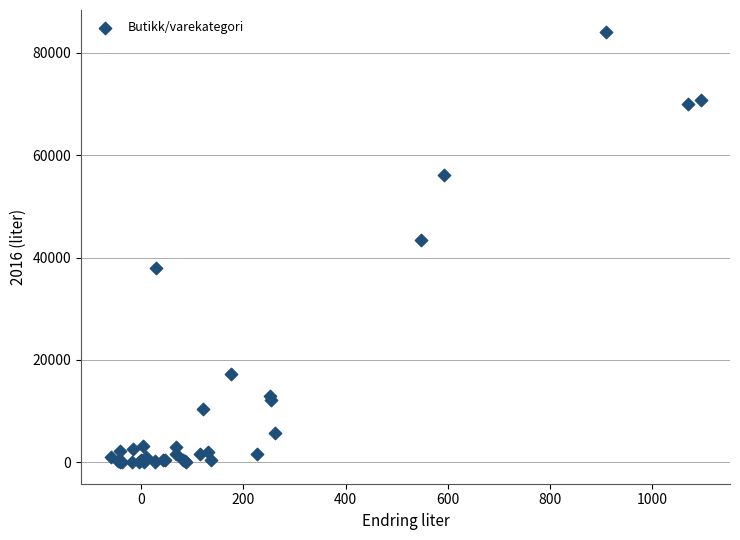

What Y value in the scatter plot is closest to 42090?

43375.0